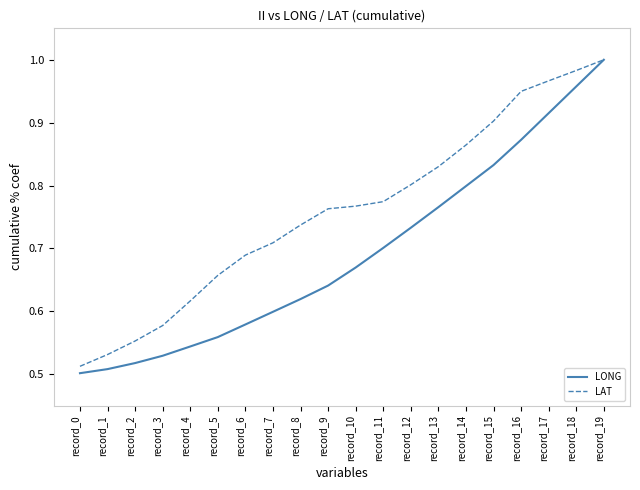

How many categories are shown in the chart?

20